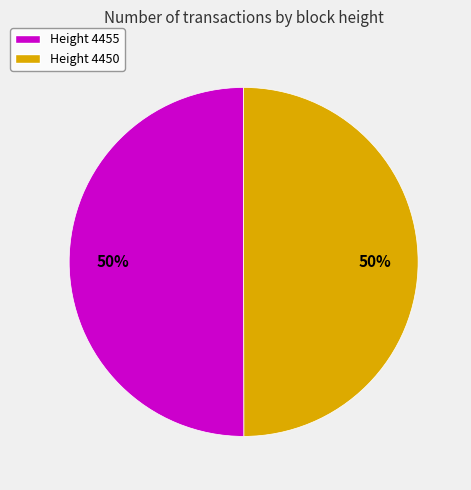

To the nearest percent, what portion does Height 4450 represent?

50%